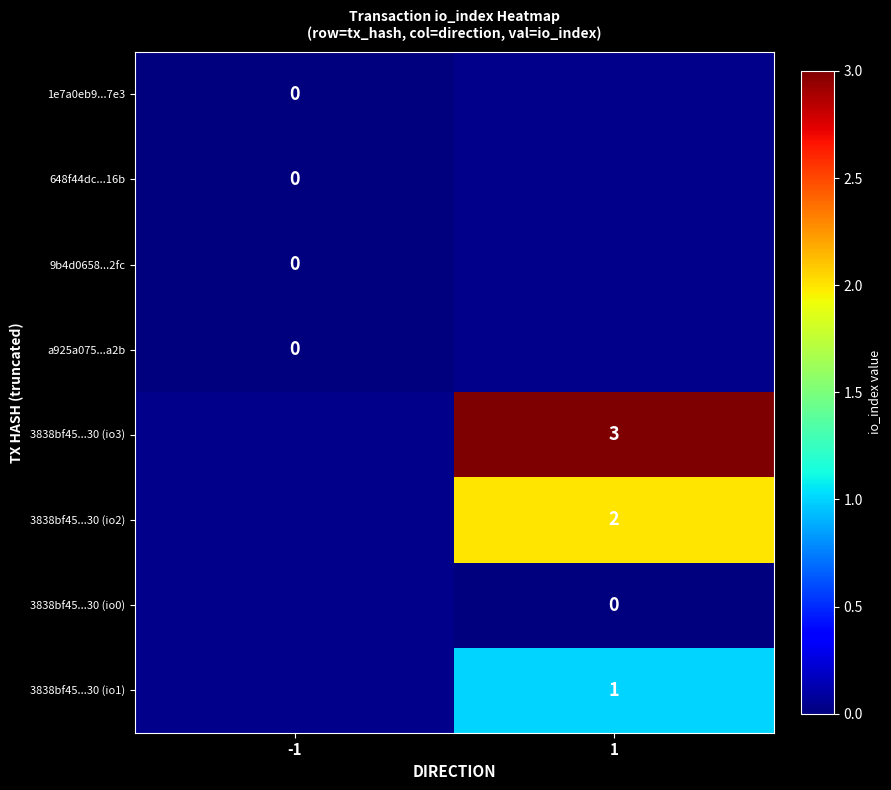

The 3838bf45...30 (io1) series shows 1 at 1. True or false?

True